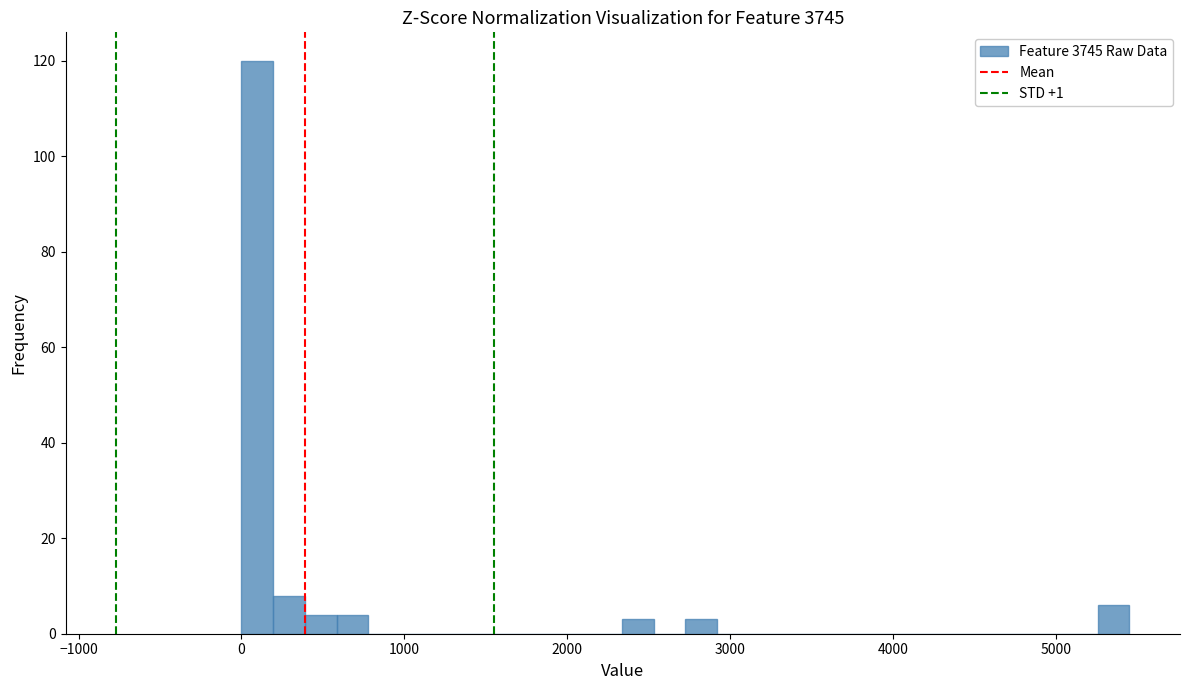

Read against the x-axis, roughly where is the centre of the tallest bar?

100